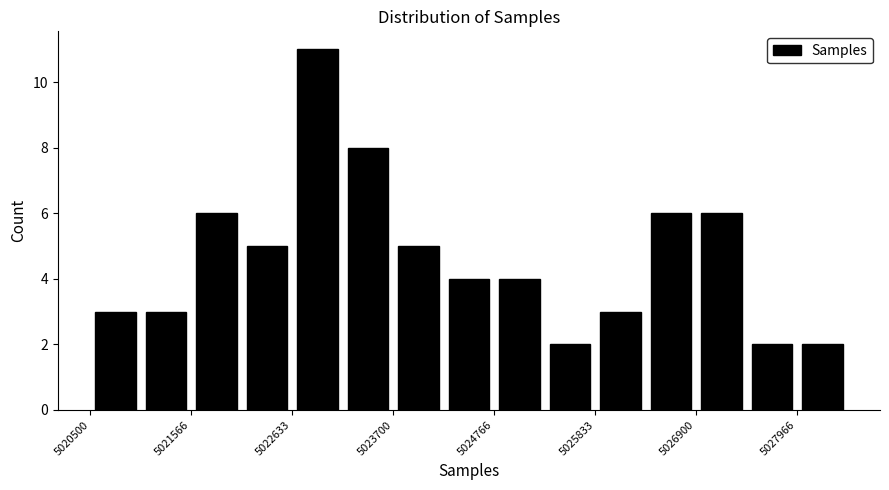

Read against the x-axis, roughly where is the centre of the tallest bar?

5023000